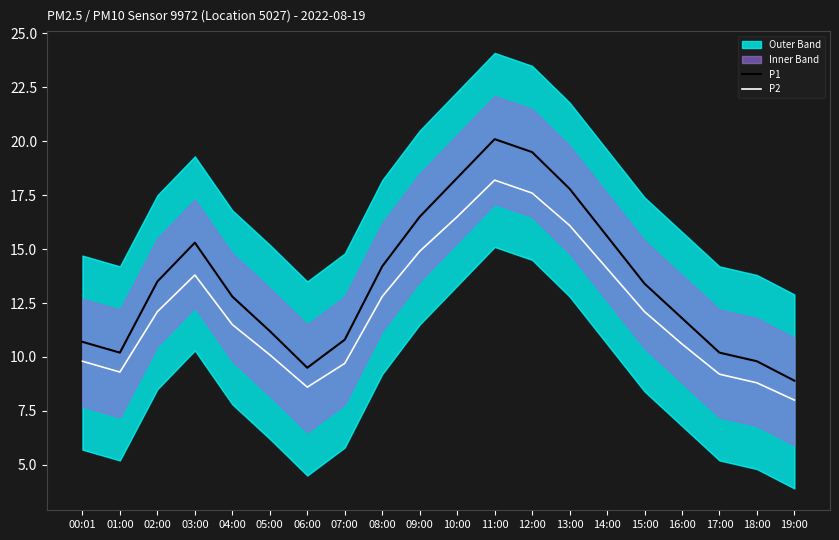

True or false: P1 and P2 cross at least once.

False